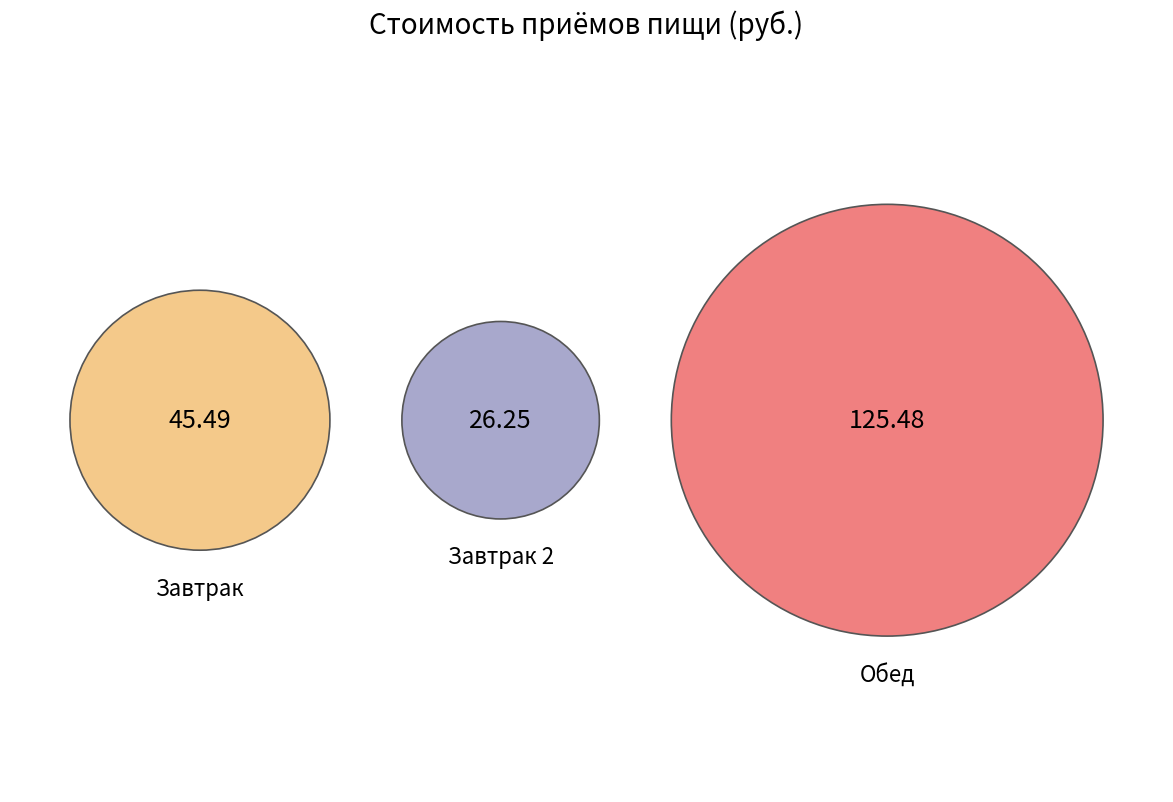

Is Обед the majority of the pie?

Yes